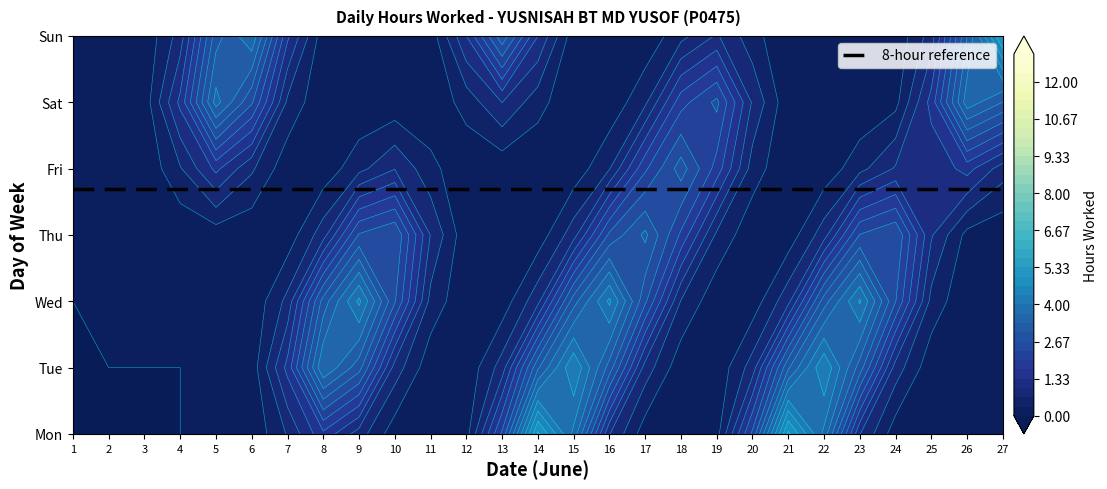

List the labels in order of 1 value, smallest first.

1, 2, 3, 4, 7, 11, 12, 20, 25, 18, 19, 13, 6, 24, 10, 17, 27, 22, 23, 15, 14, 5, 16, 26, 21, 8, 9